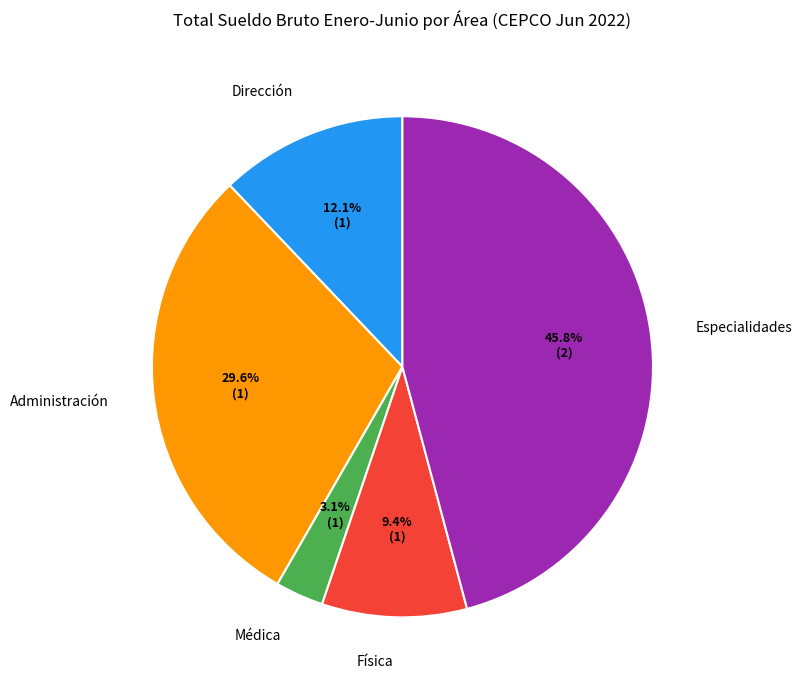

What is the total percentage of Administración and Dirección?

41.7%